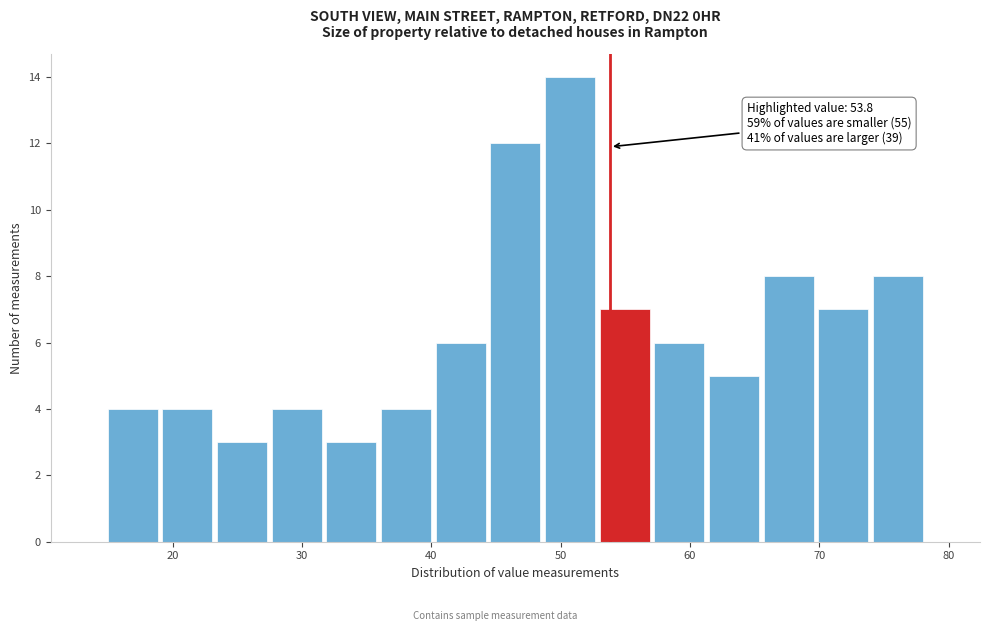

Over which range of the x-axis is the bar tallest?

49 to 53